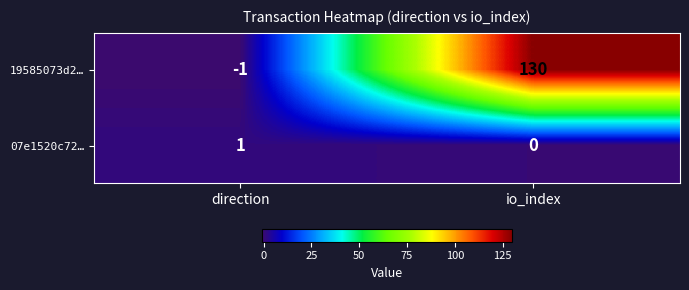

Which category has the lowest value in the 19585073d2… series?

direction